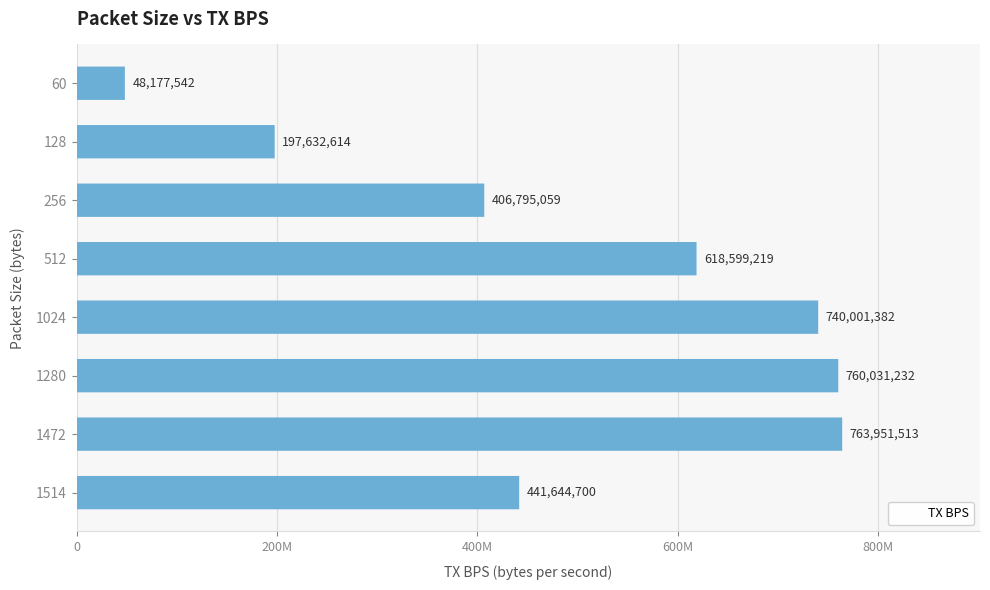

The value at 1472 is 763951513. True or false?

True